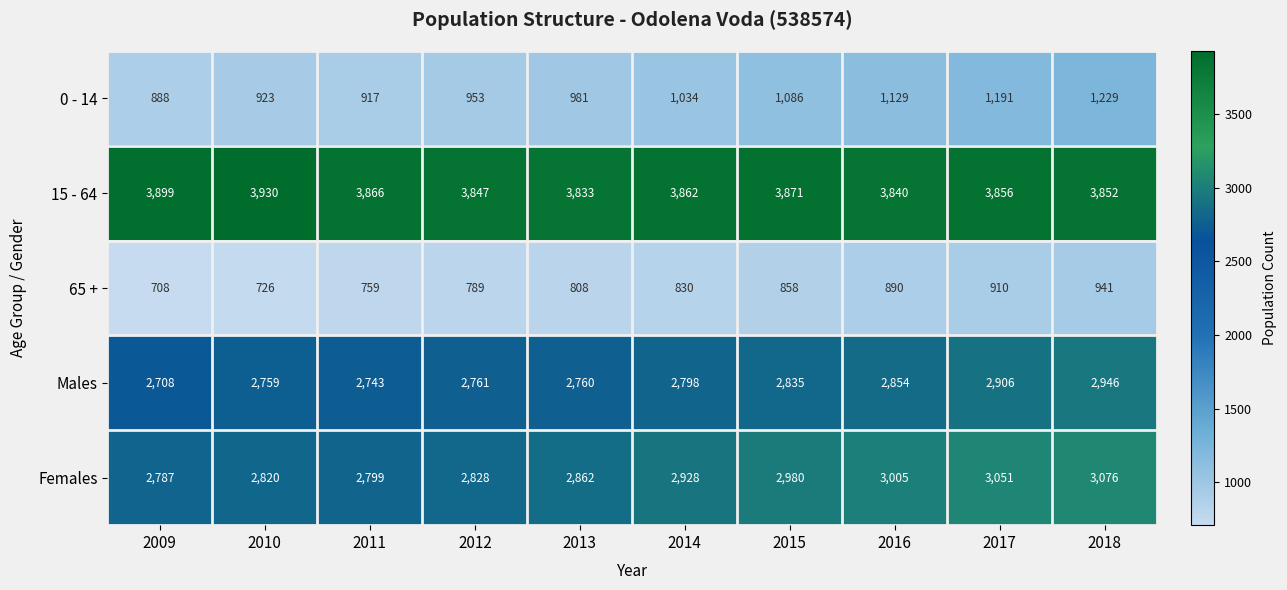

What is the sum of the 65 + values at 2012 and 2011?

1548